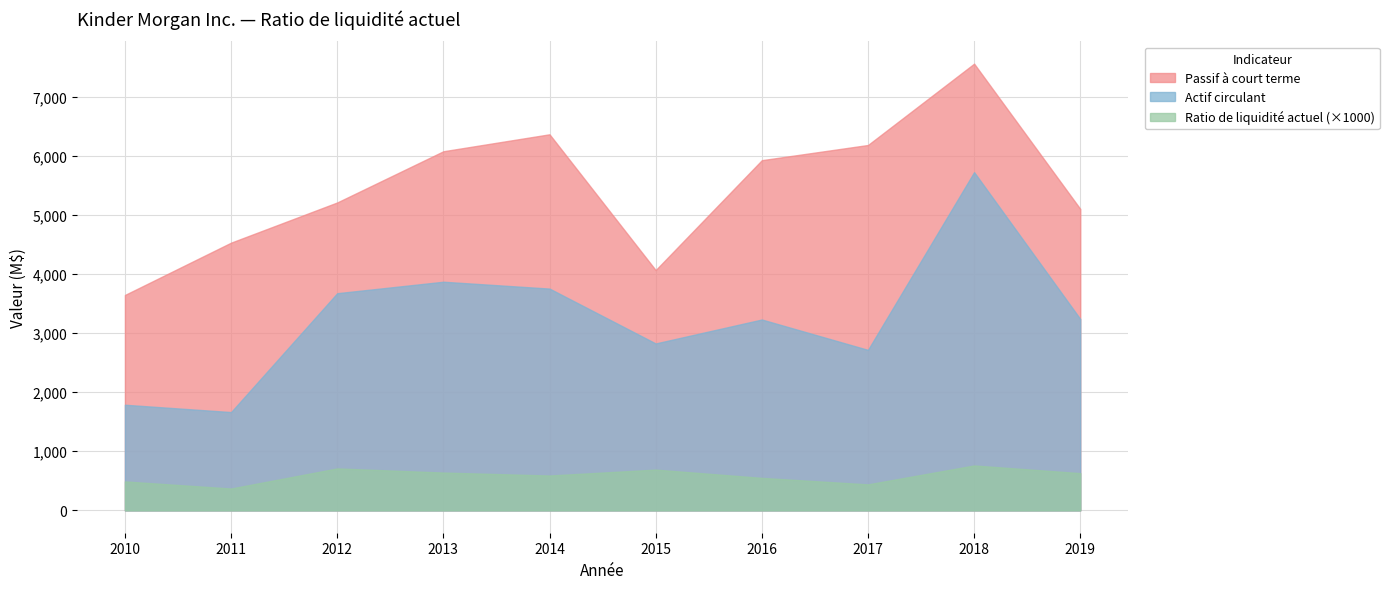

Reading left to right, what are all the values shown in this chart?

Ratio de liquidité actuel: 2010=0.5	2011=0.4	2012=0.7	2013=0.6	2014=0.6	2015=0.7	2016=0.6	2017=0.4	2018=0.8	2019=0.6
Actif circulant: 2010=1787.0	2011=1663.0	2012=3674.0	2013=3868.0	2014=3752.0	2015=2824.0	2016=3229.0	2017=2715.0	2018=5722.0	2019=3238.0
Passif à court terme: 2010=3644.0	2011=4529.0	2012=5209.0	2013=6075.0	2014=6362.0	2015=4065.0	2016=5924.0	2017=6181.0	2018=7557.0	2019=5100.0